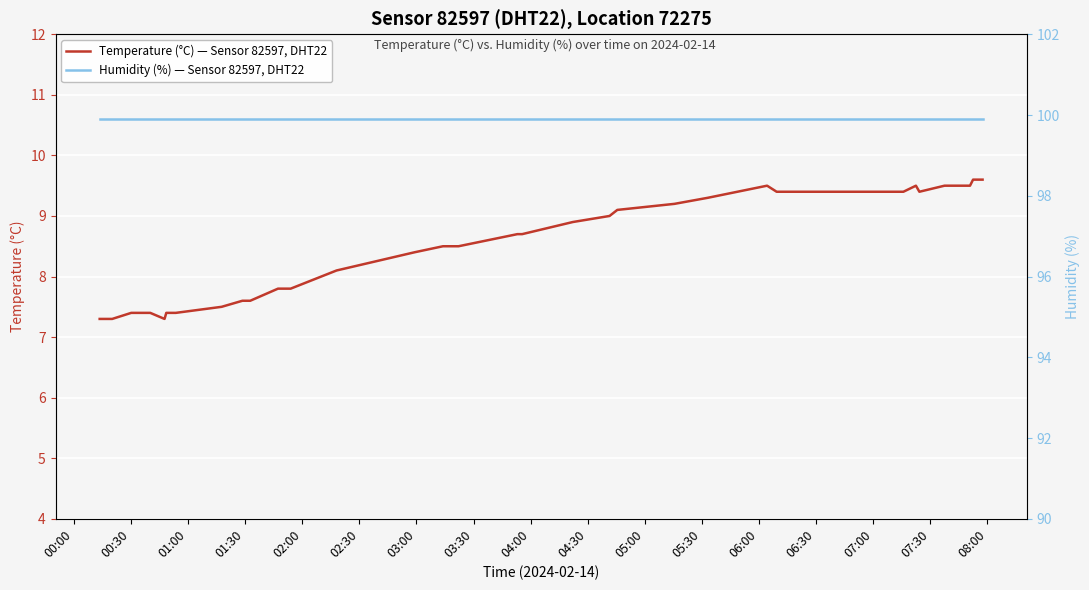

How many interior local peaks does the Temperature (°C) — Sensor 82597, DHT22 series have?

2